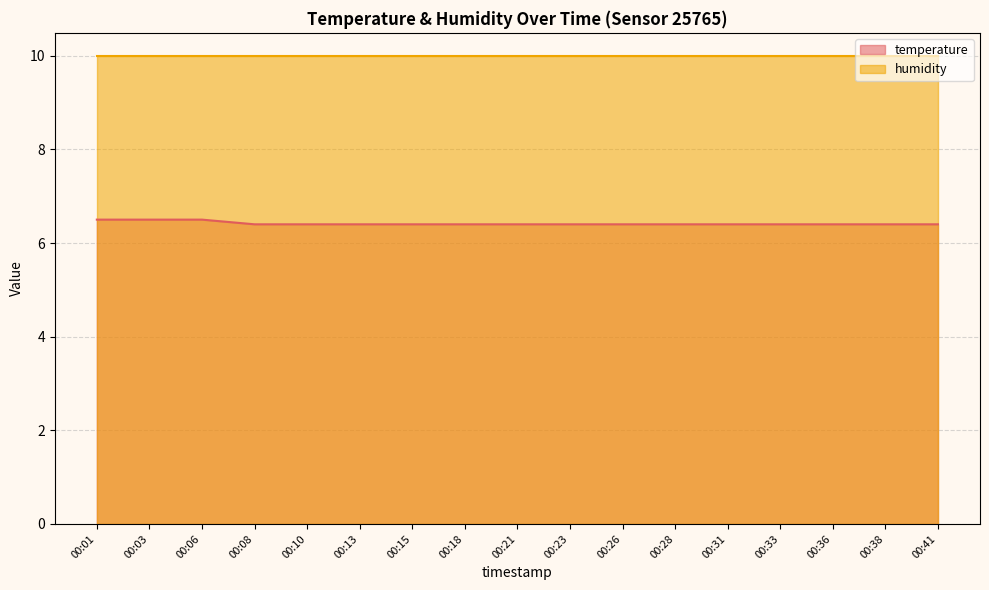

What is the approximate value at 00:23?

6.4